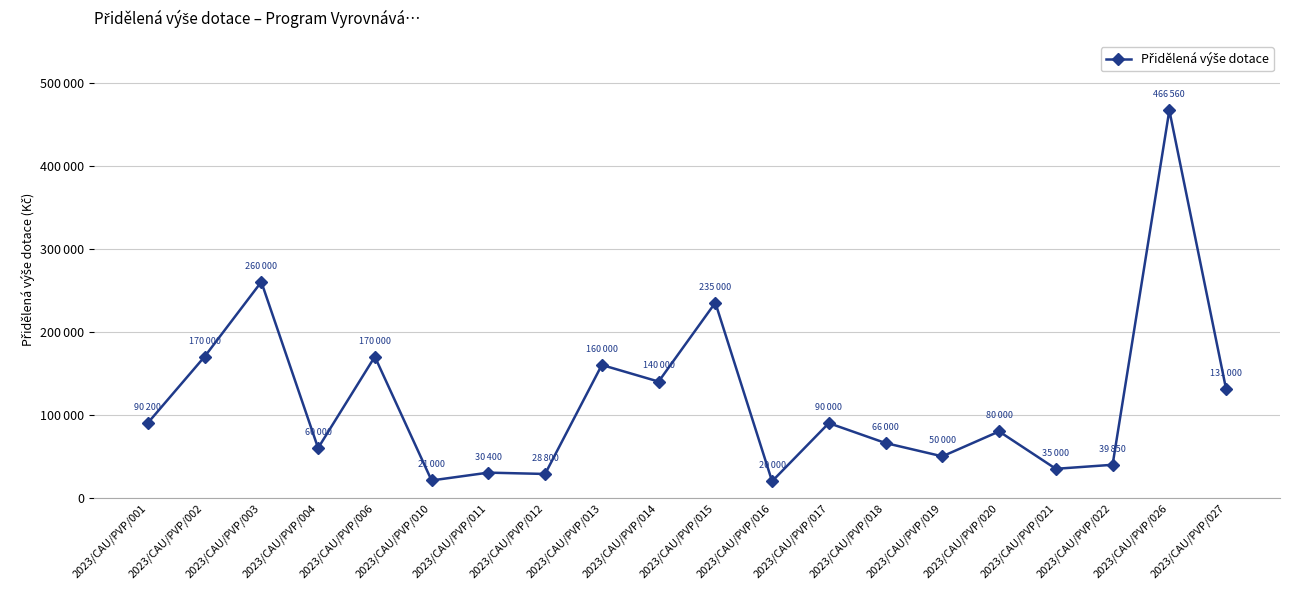

Where does the data first go above 90000?

2023/CAU/PVP/001